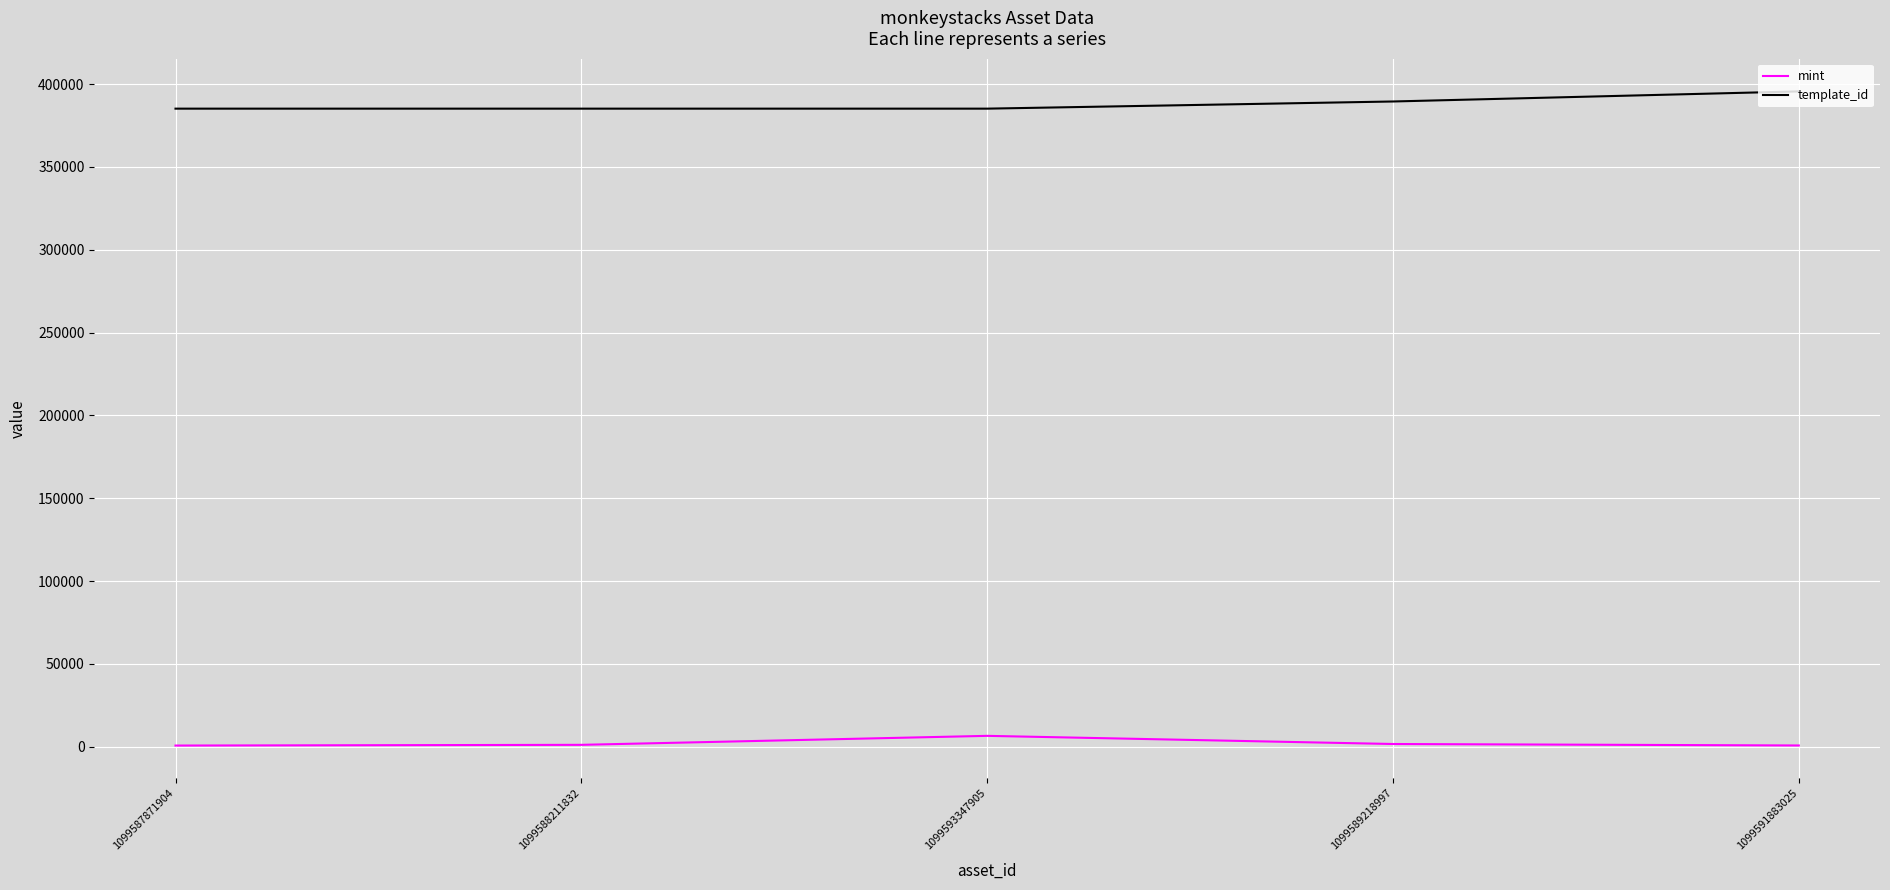

Does the chart display data point markers on the line(s)?

No